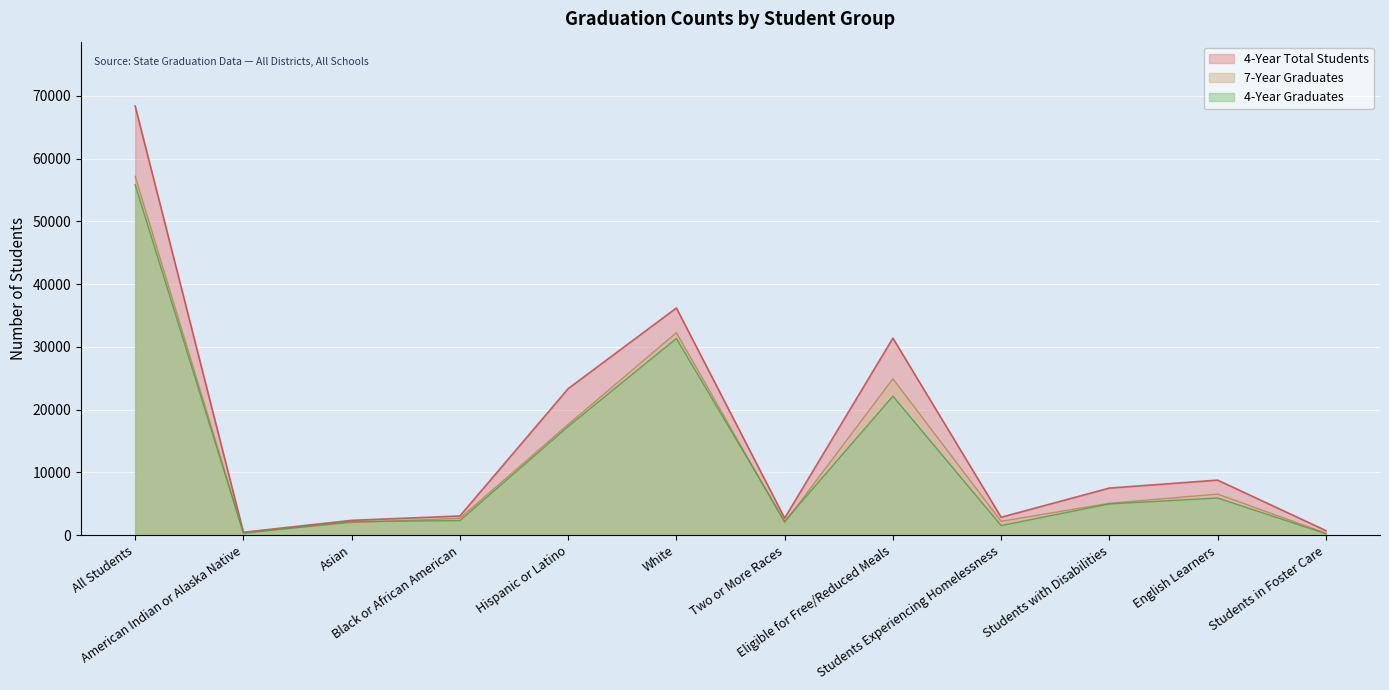

At which category is the sum across all series the highest?

All Students